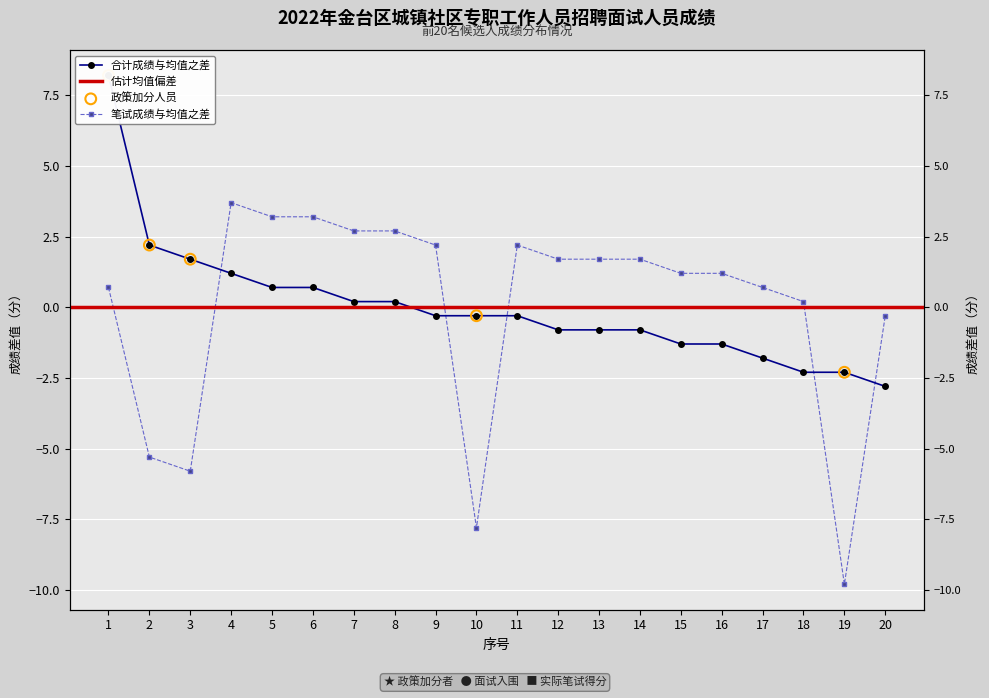

At which category is the sum across all series the highest?

1